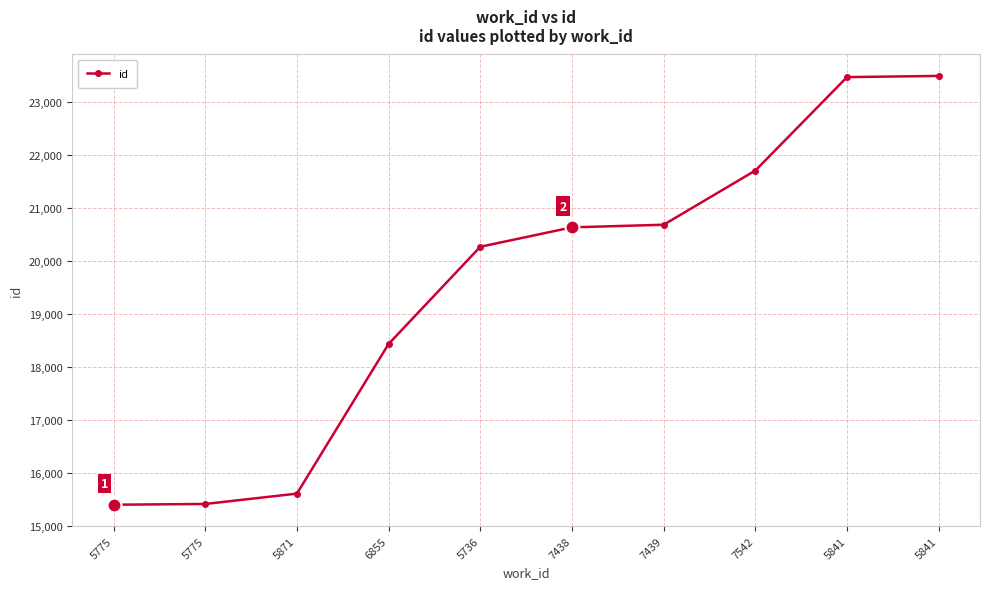

How many data points does each series have?

10